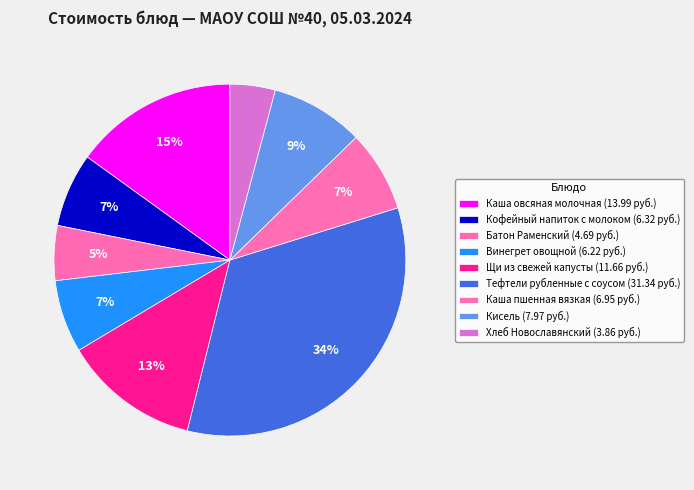

Which has a higher value, Каша овсяная молочная or Батон Раменский?

Каша овсяная молочная